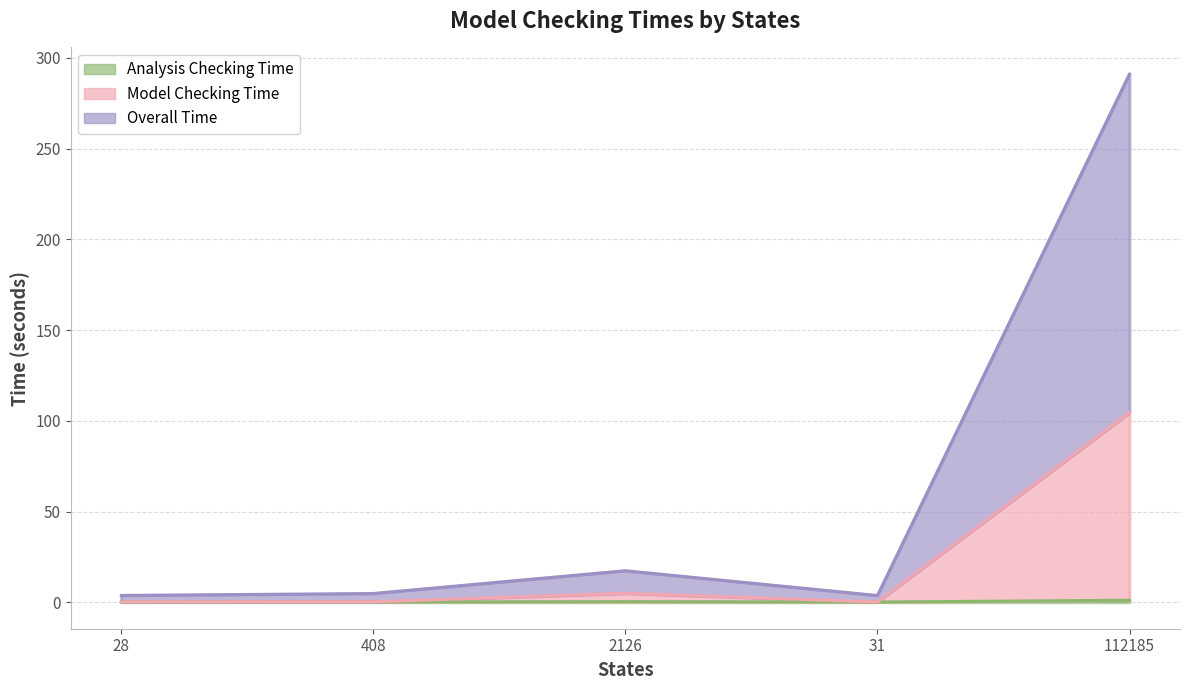

Which category has the lowest value in the Analysis Checking Time series?

31